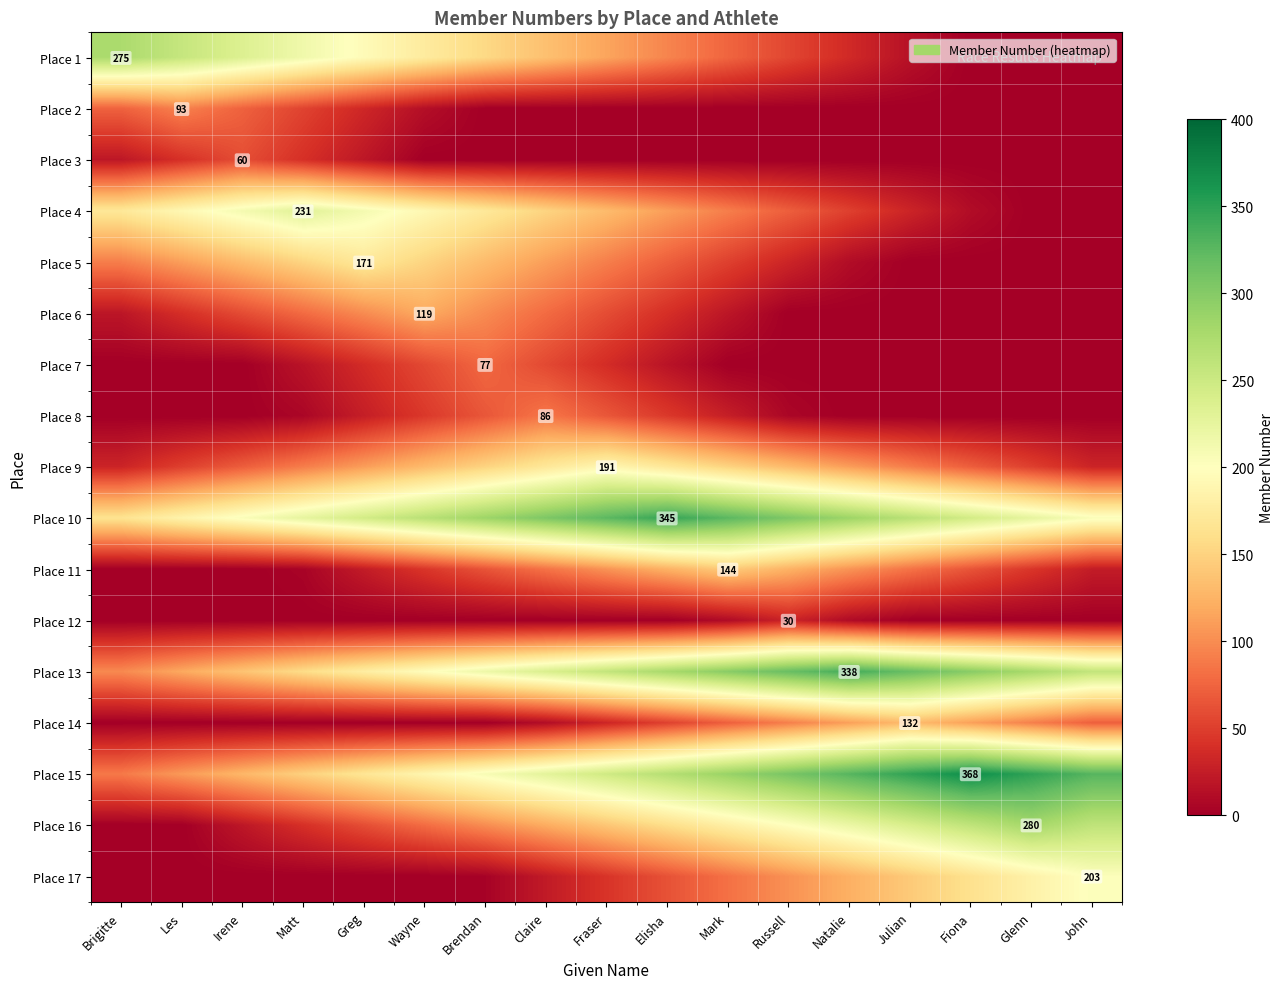

List the labels in order of Place 10 value, largest first.

Elisha, Fraser, Mark, Claire, Russell, Brendan, Natalie, Wayne, Julian, Greg, Fiona, Matt, Glenn, Irene, John, Les, Brigitte